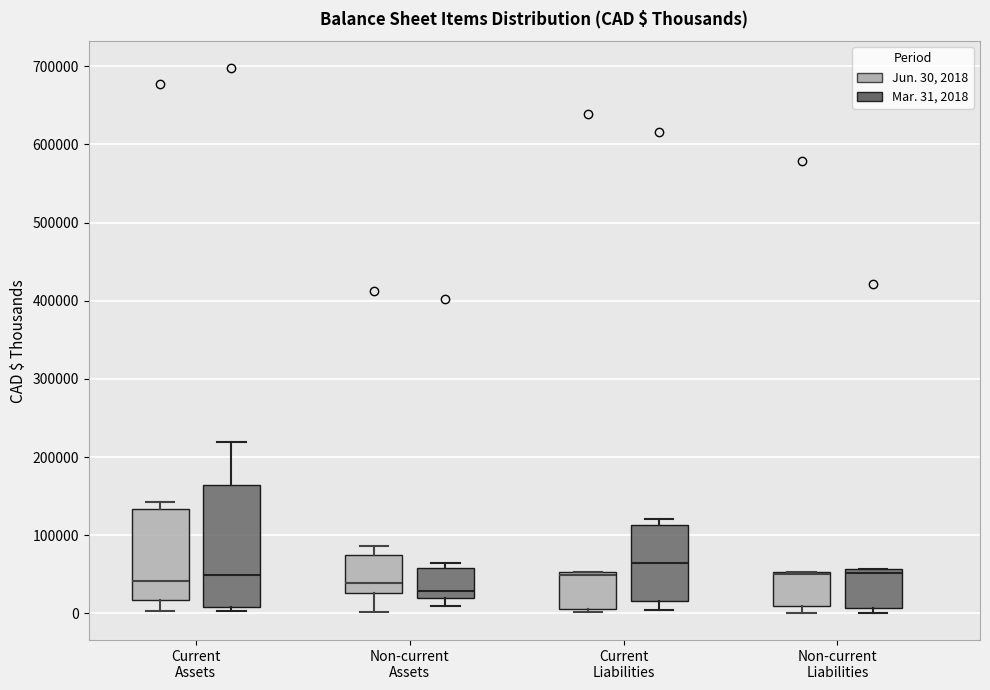

Reading left to right, transcribe this box plot: for each box, give where its median line is, the range the box spans, and where its two whiskers end, as read against the y-axis. The values are not printed on the chart, so give them approximately, as read against the axis.

Current Assets (Jun. 30, 2018): median 40000, box 20000 to 130000, whiskers 0 to 140000
Current Assets (Mar. 31, 2018): median 50000, box 10000 to 160000, whiskers 0 to 220000
Non-current Assets (Jun. 30, 2018): median 40000, box 30000 to 80000, whiskers 0 to 90000
Non-current Assets (Mar. 31, 2018): median 30000, box 20000 to 60000, whiskers 10000 to 60000 (just above the box's upper edge)
Current Liabilities (Jun. 30, 2018): median 50000 (just below the box's upper edge), box 10000 to 50000, whiskers 0 to 50000
Current Liabilities (Mar. 31, 2018): median 60000, box 20000 to 110000, whiskers 0 to 120000
Non-current Liabilities (Jun. 30, 2018): median 50000 (drawn on the box's upper edge), box 10000 to 50000, whiskers 0 to 50000
Non-current Liabilities (Mar. 31, 2018): median 50000, box 10000 to 60000, whiskers 0 to 60000